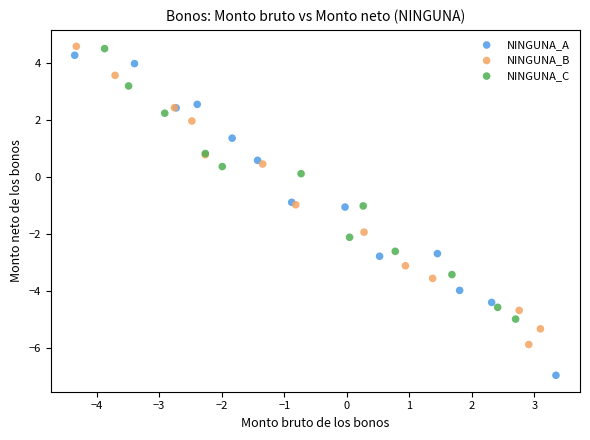

Which series contains the lowest Y value?

NINGUNA_A